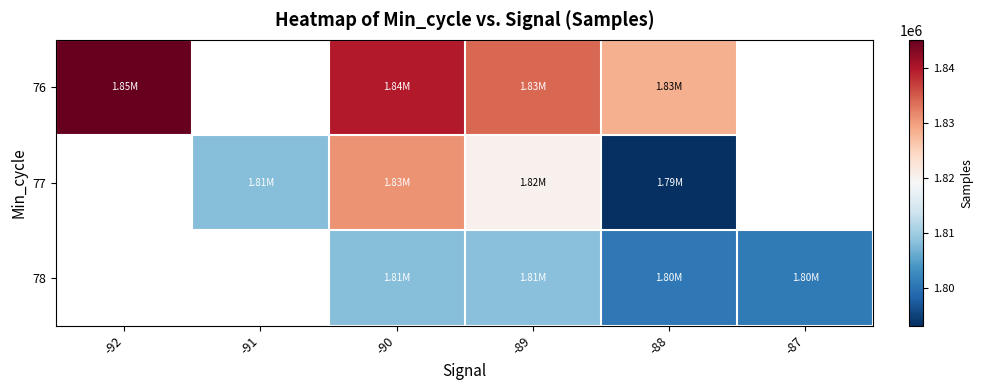

Rank the series by their maximum value, from highest to lowest.

76, 77, 78